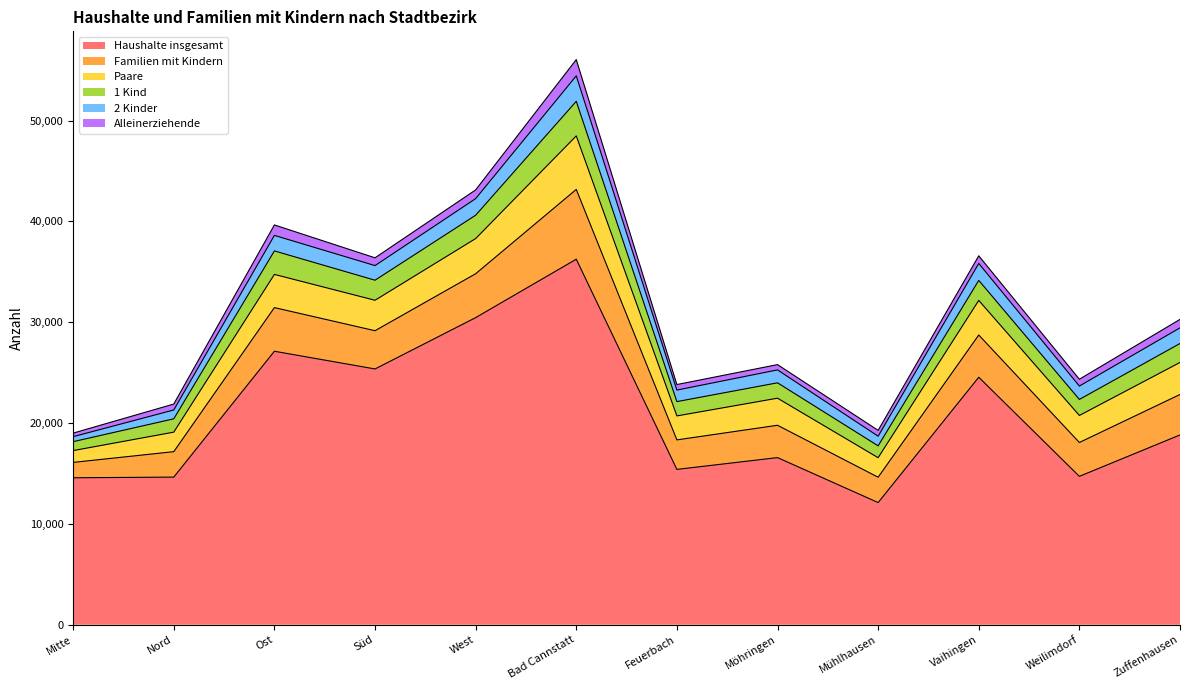

Between West and Süd, which is larger?

West